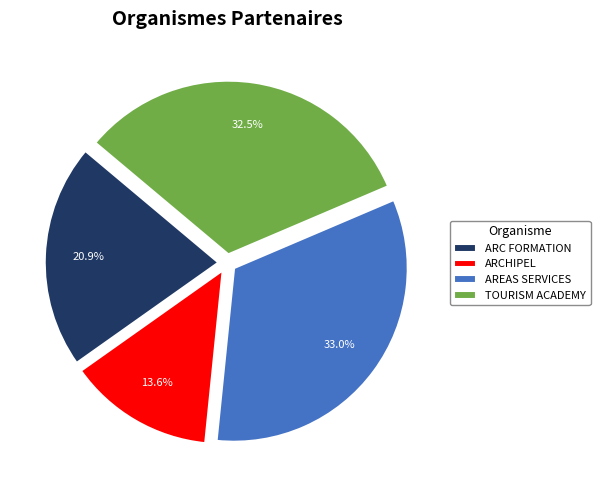

To the nearest percent, what portion does ARCHIPEL represent?

14%